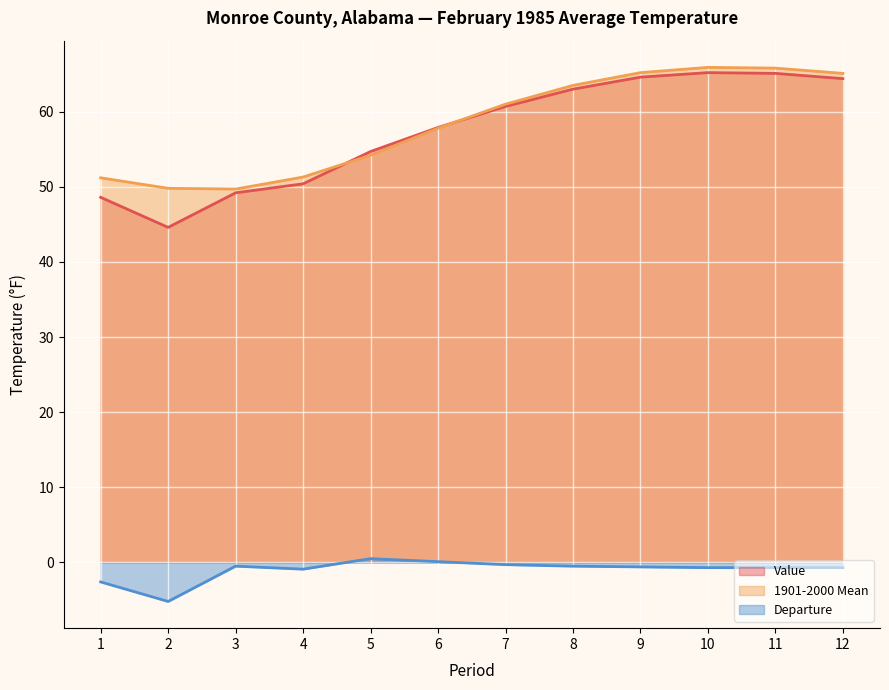

The Departure series shows -0.7 at 10. True or false?

True